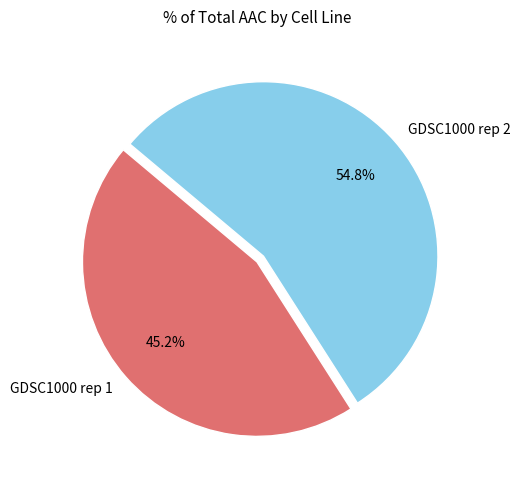

Is there any slice that represents more than half of the pie?

Yes